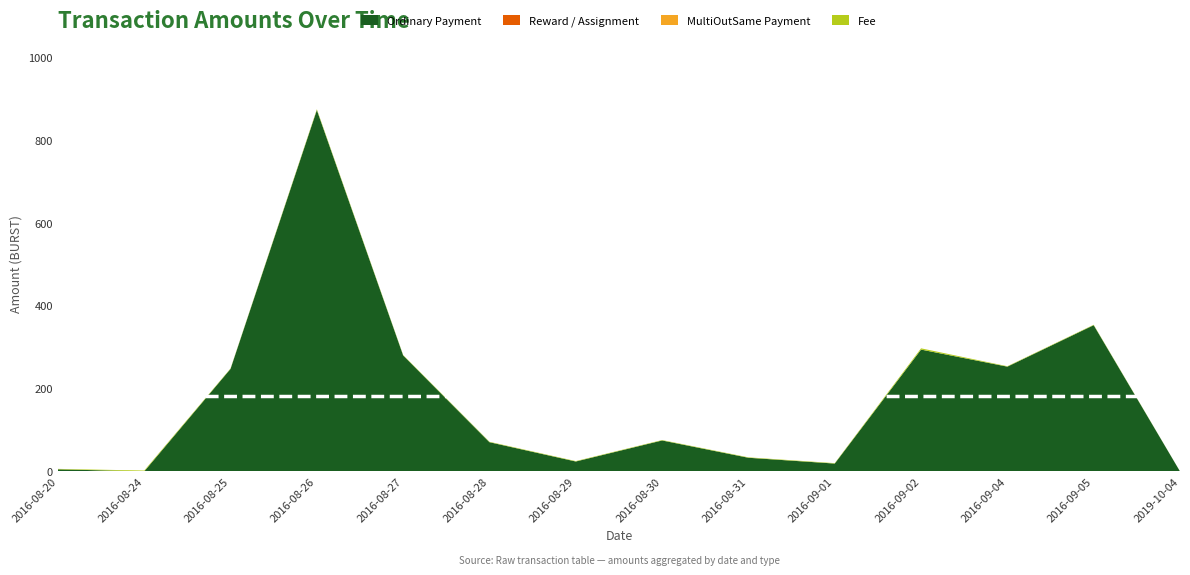

Reading right to left, extract all data points from this chart.

Ordinary Payment: 2019-10-04=0.0	2016-09-05=352.7	2016-09-04=252.7	2016-09-02=293.8	2016-09-01=18.9	2016-08-31=32.9	2016-08-30=74.6	2016-08-29=23.8	2016-08-28=70.4	2016-08-27=279.6	2016-08-26=871.6	2016-08-25=247.3	2016-08-24=0.0	2016-08-20=5.0
Reward / Assignment: 2019-10-04=0.0	2016-09-05=0.0	2016-09-04=0.0	2016-09-02=0.0	2016-09-01=0.0	2016-08-31=0.0	2016-08-30=0.0	2016-08-29=0.0	2016-08-28=0.0	2016-08-27=0.0	2016-08-26=0.0	2016-08-25=0.0	2016-08-24=0.0	2016-08-20=0.0
MultiOutSame Payment: 2019-10-04=0.0	2016-09-05=0.0	2016-09-04=0.0	2016-09-02=0.0	2016-09-01=0.0	2016-08-31=0.0	2016-08-30=0.0	2016-08-29=0.0	2016-08-28=0.0	2016-08-27=0.0	2016-08-26=0.0	2016-08-25=0.0	2016-08-24=0.0	2016-08-20=0.0
Fee: 2019-10-04=0.1	2016-09-05=1.0	2016-09-04=1.0	2016-09-02=3.0	2016-09-01=1.0	2016-08-31=1.0	2016-08-30=1.0	2016-08-29=1.0	2016-08-28=1.0	2016-08-27=1.0	2016-08-26=2.0	2016-08-25=1.0	2016-08-24=2.0	2016-08-20=1.0